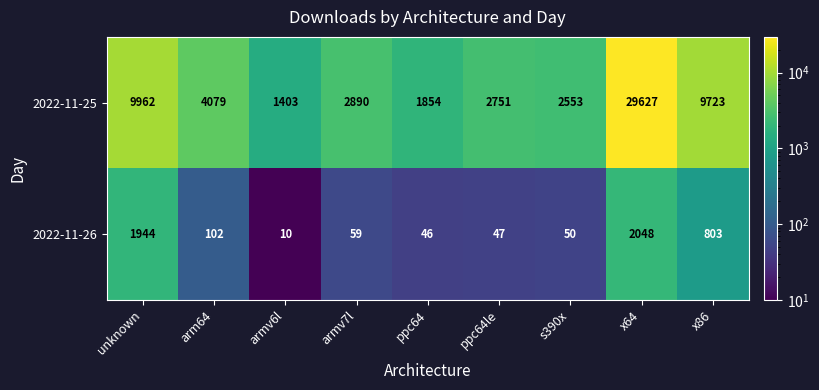

Where is 2022-11-26 nearest to the value 1029?

x86